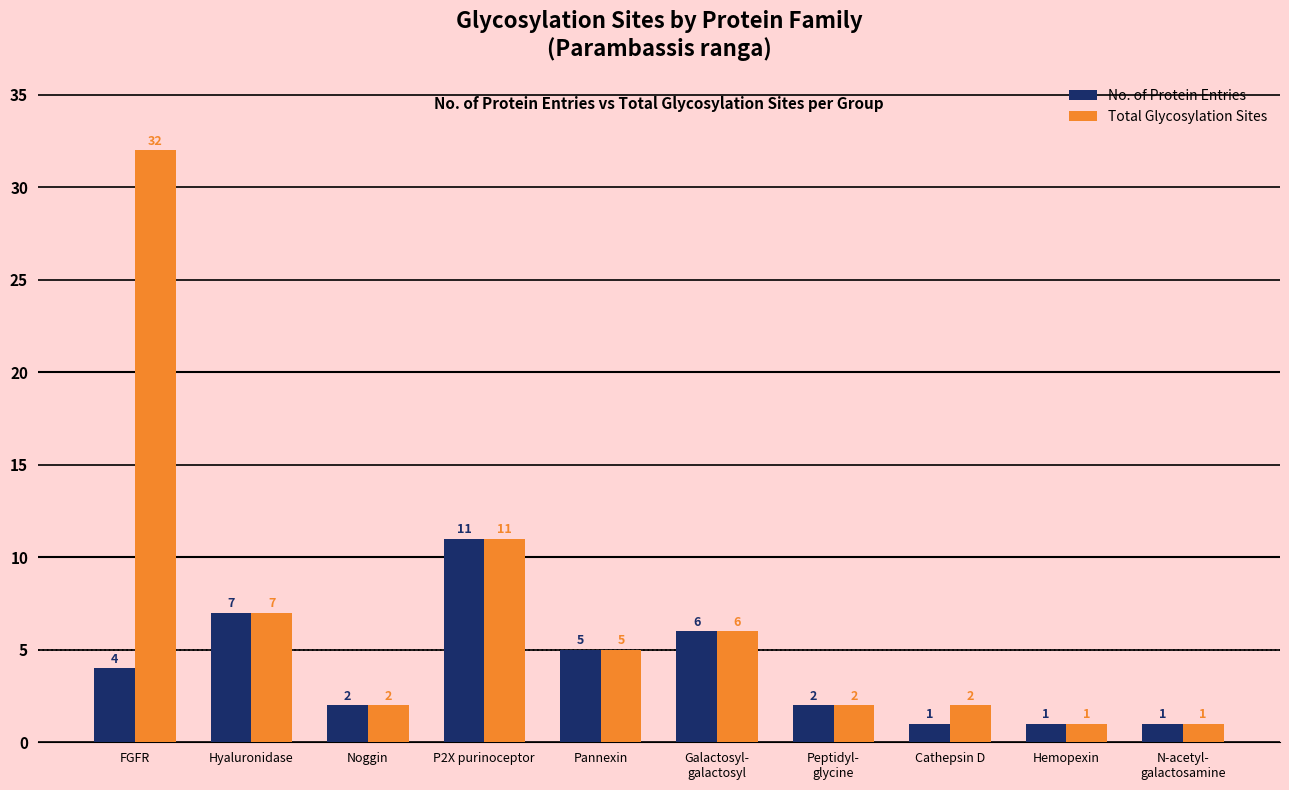

How many categories are shown in the chart?

10